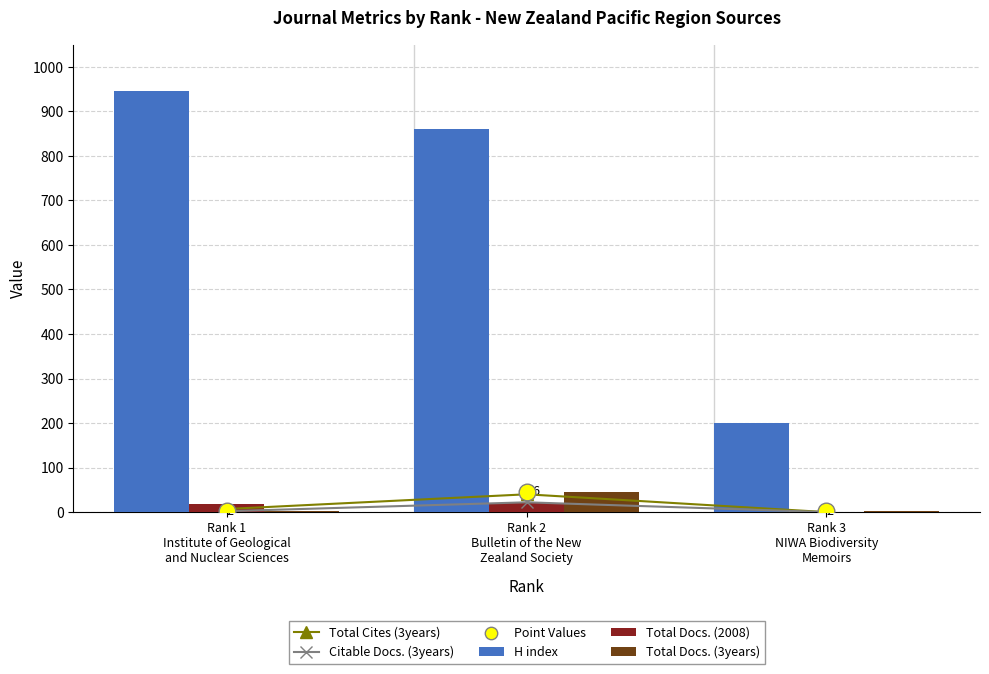

Which series has the largest total across all categories?

H index